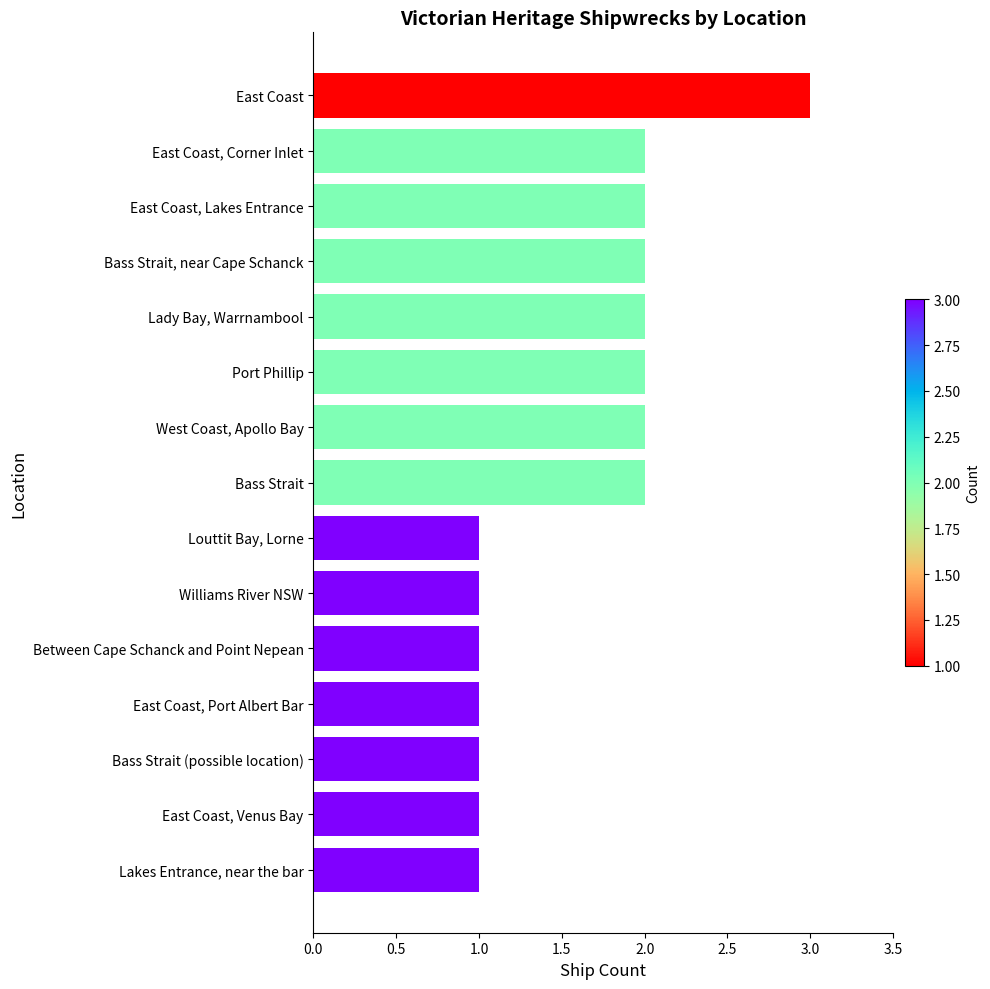

Approximately how many times larger is the value at Williams River NSW compared to West Coast, Apollo Bay?

0.5